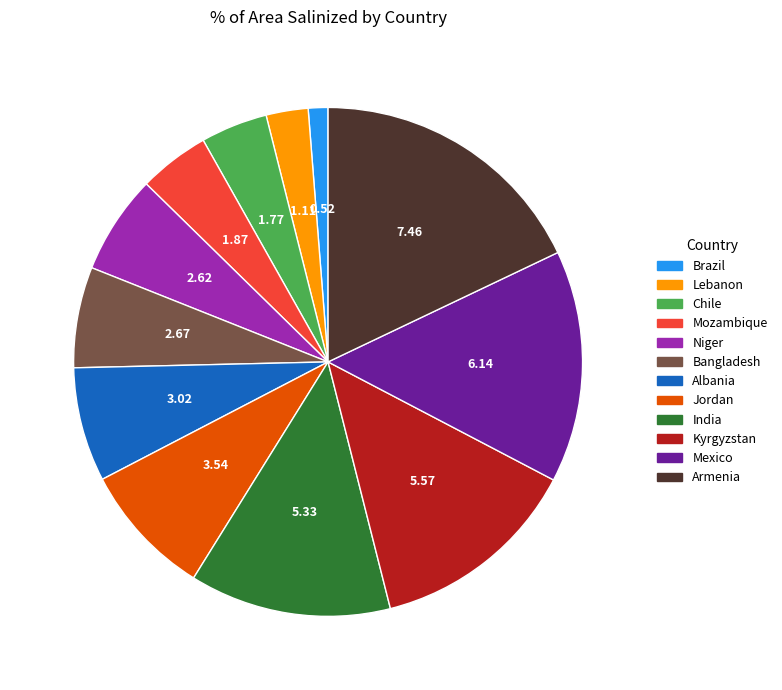

Count the number of slices in the pie.

12